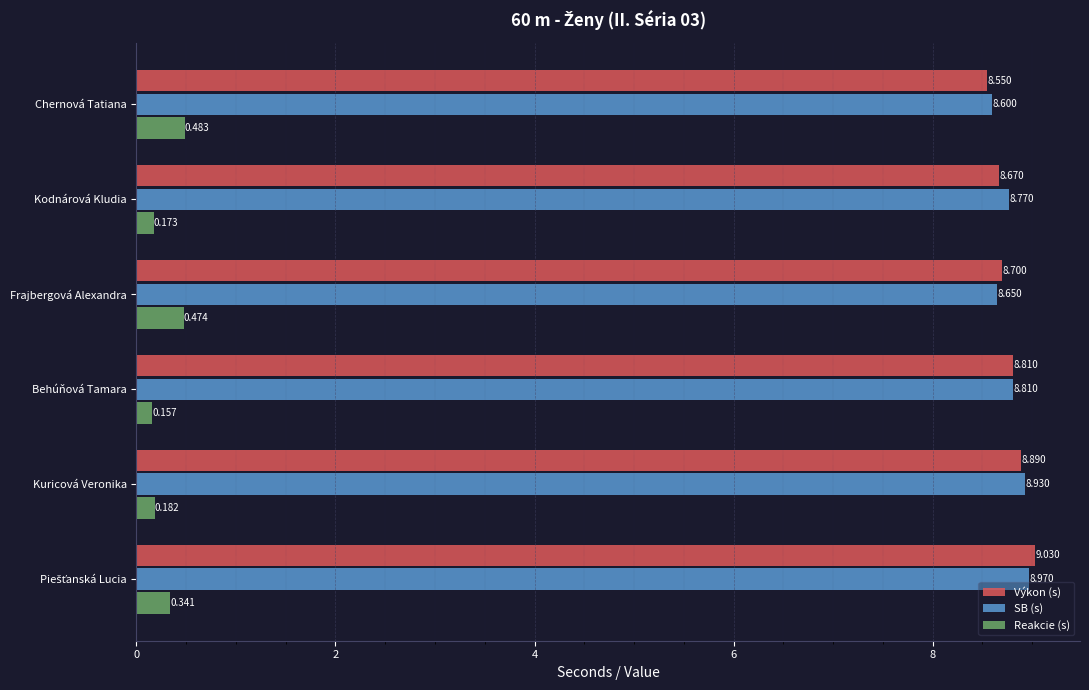

At which category does the chart reach its minimum across all series?

Behúňová Tamara